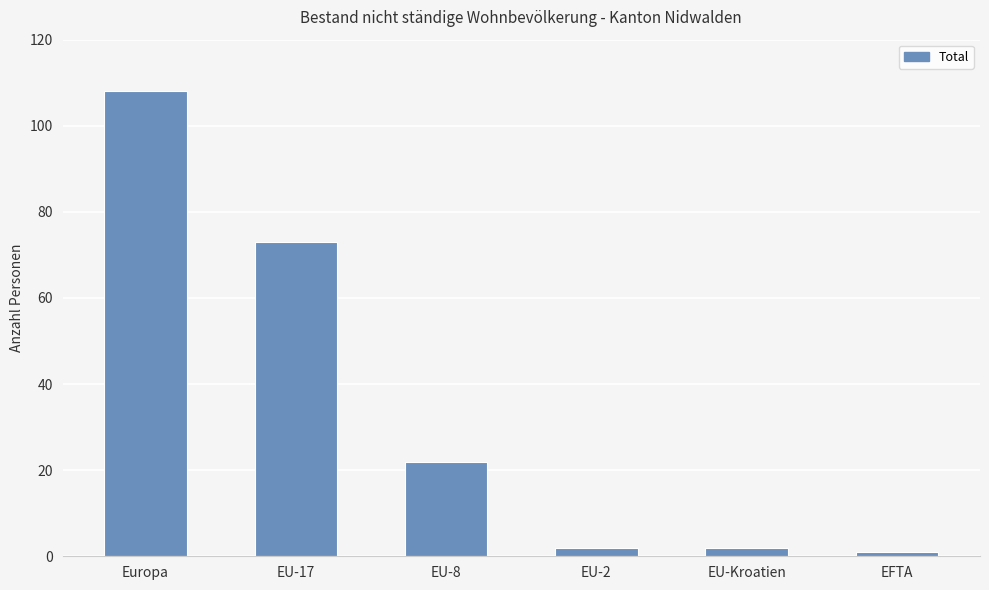

True or false: the data shows 73 at EU-17.

True